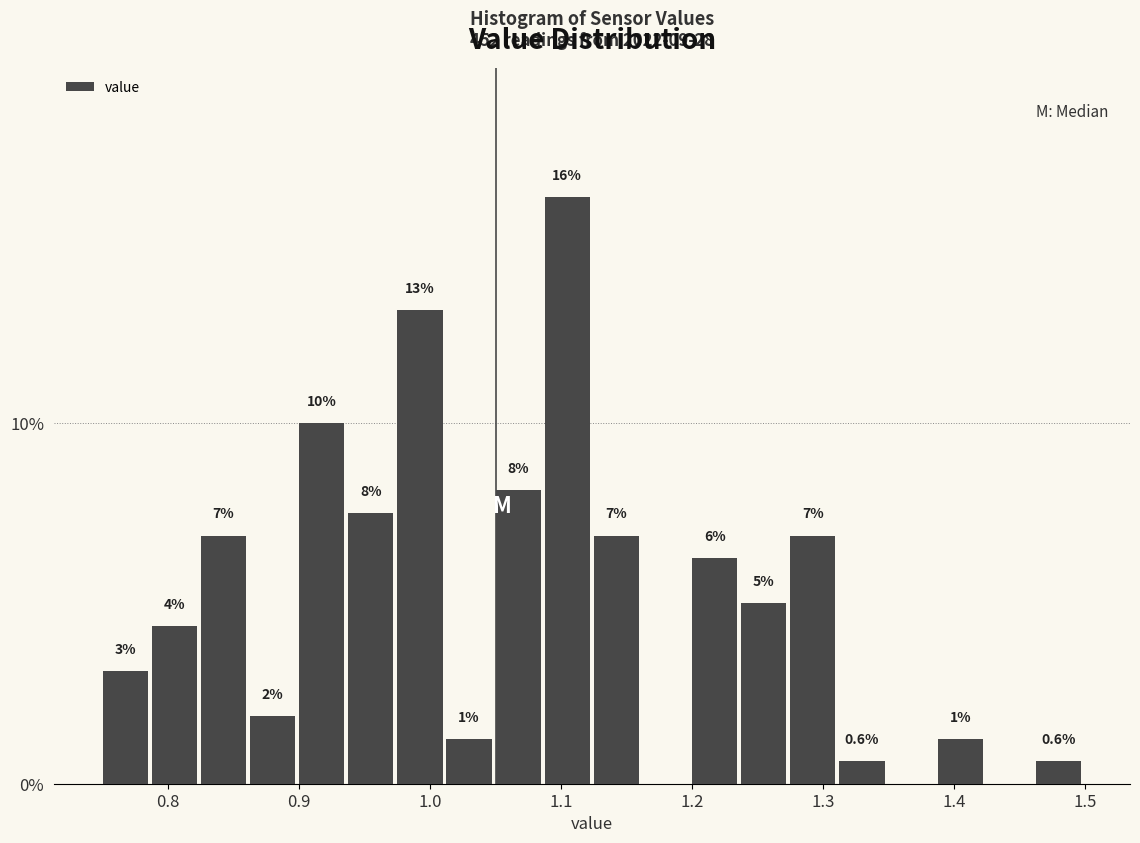

Read against the x-axis, roughly where is the centre of the tallest bar?

1.10